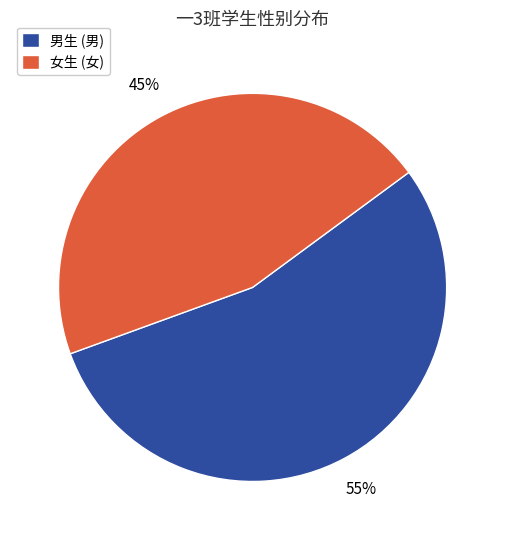

Combined, do 女生 (女) and 男生 (男) account for over 50%?

Yes